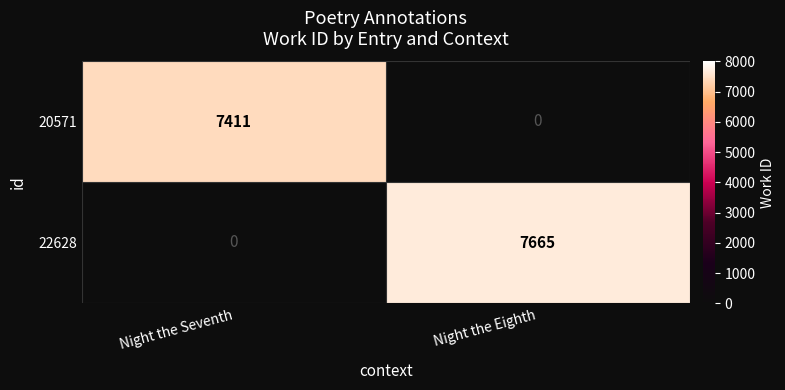

What is the approximate value of 20571 at Night the Seventh, to the nearest 50?

7400